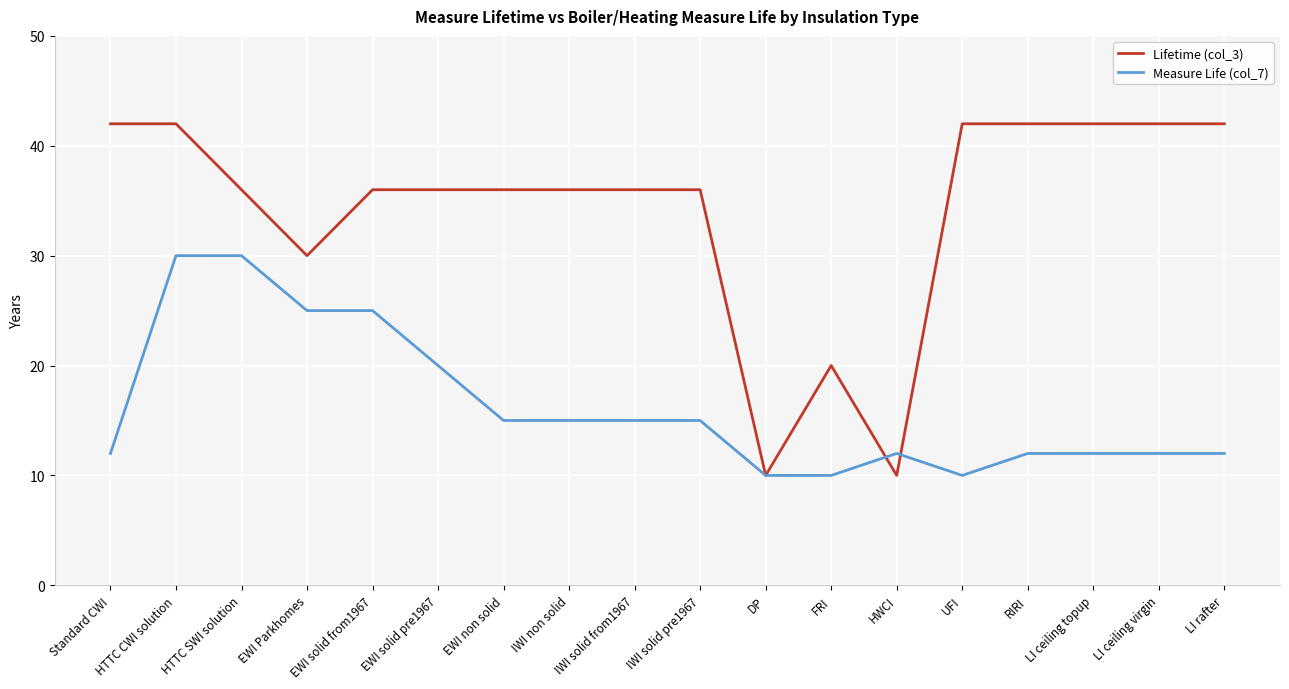

Which series ends up on top after the final intersection of Measure Life (col_7) and Lifetime (col_3)?

Lifetime (col_3)